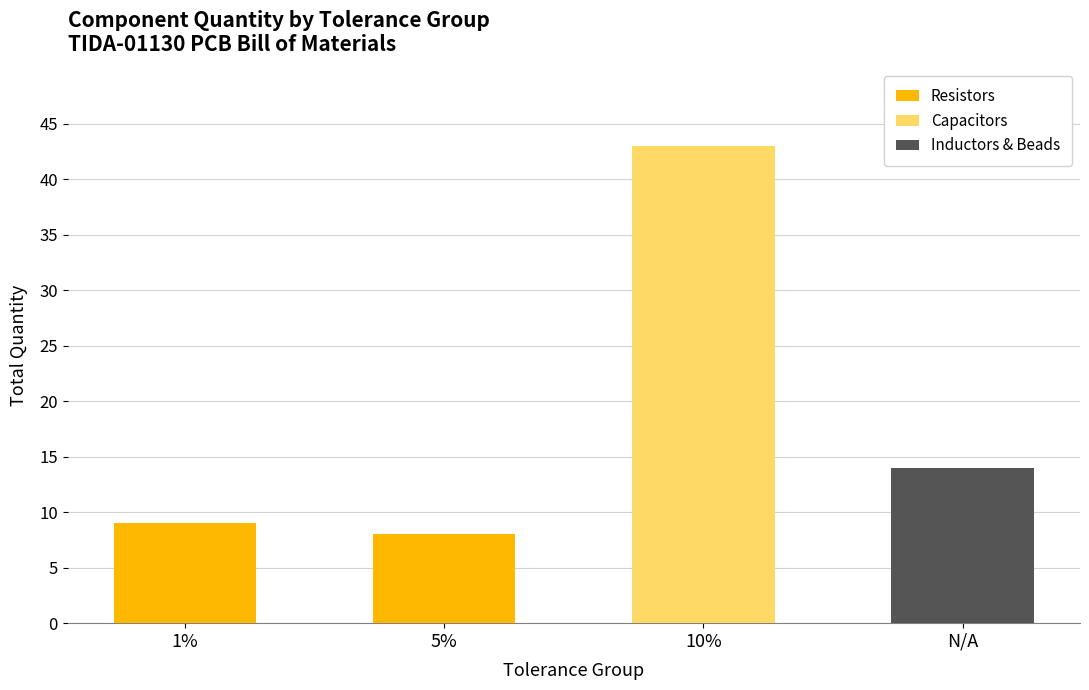

What is the total value across all series at 1%?

9